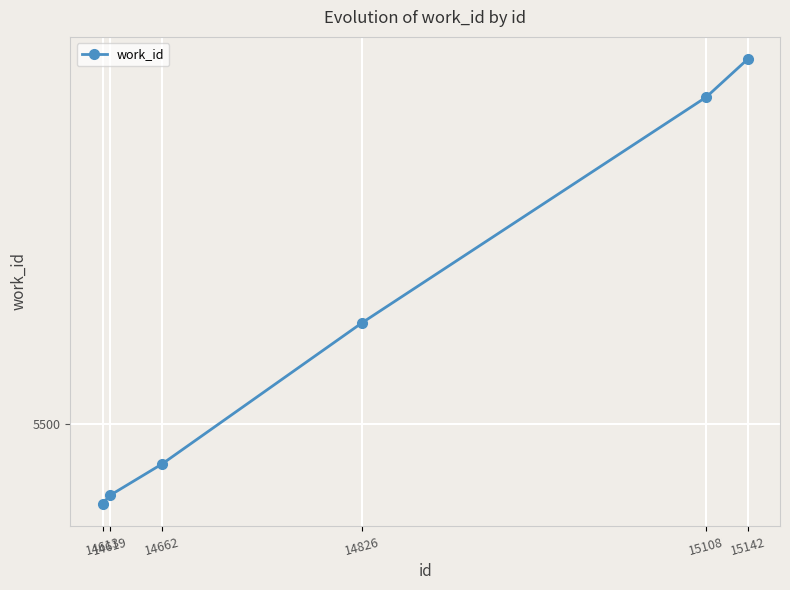

Where is the data nearest to the value 5567?

14826